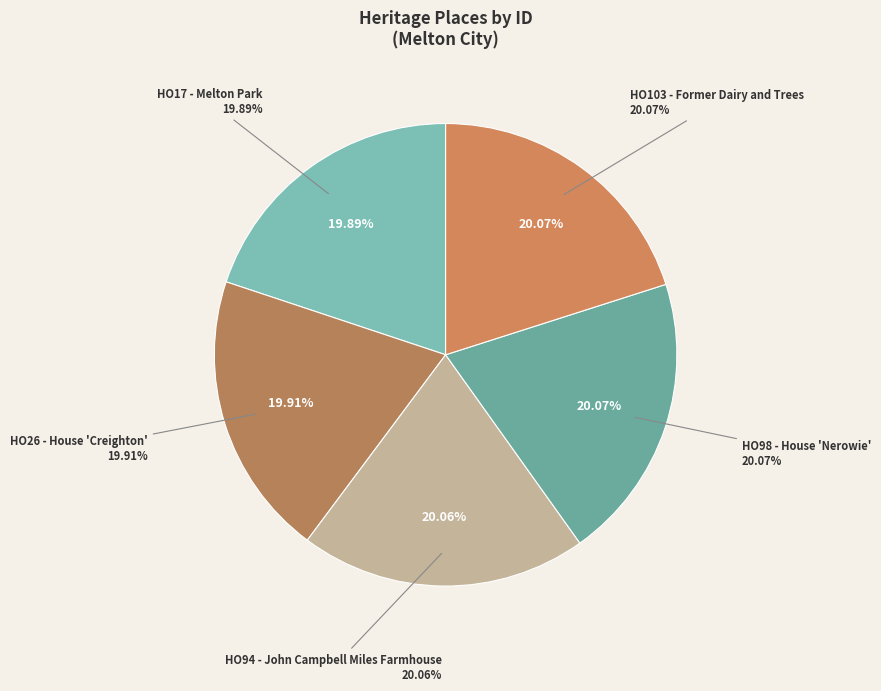

Is it true that HO17 - Melton Park is 20% of the pie?

True